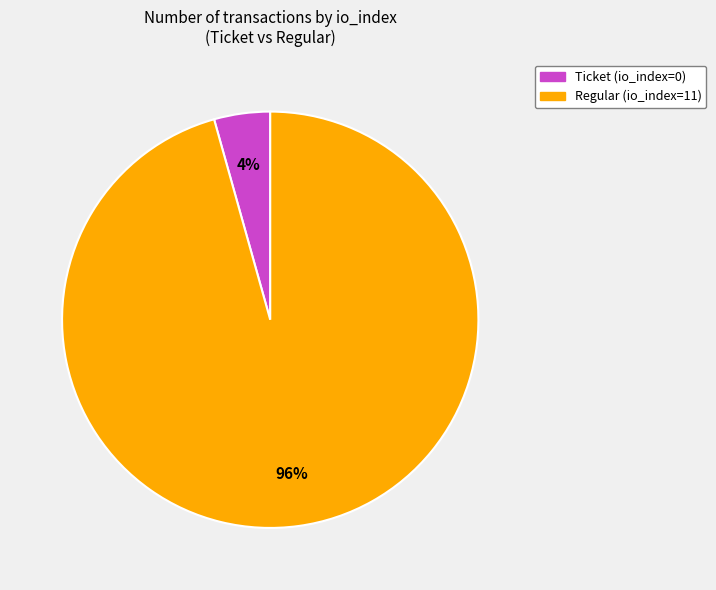

Which has a higher value, Regular (io_index=11) or Ticket (io_index=0)?

Regular (io_index=11)